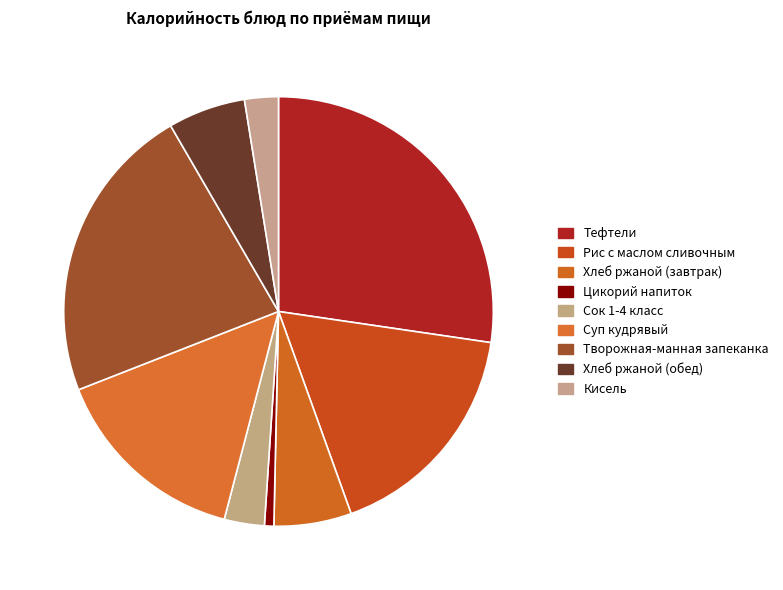

Rank the categories by value from highest to lowest.

Тефтели, Творожная-манная запеканка, Рис с маслом сливочным, Суп кудрявый, Хлеб ржаной (завтрак), Хлеб ржаной (обед), Сок 1-4 класс, Кисель, Цикорий напиток